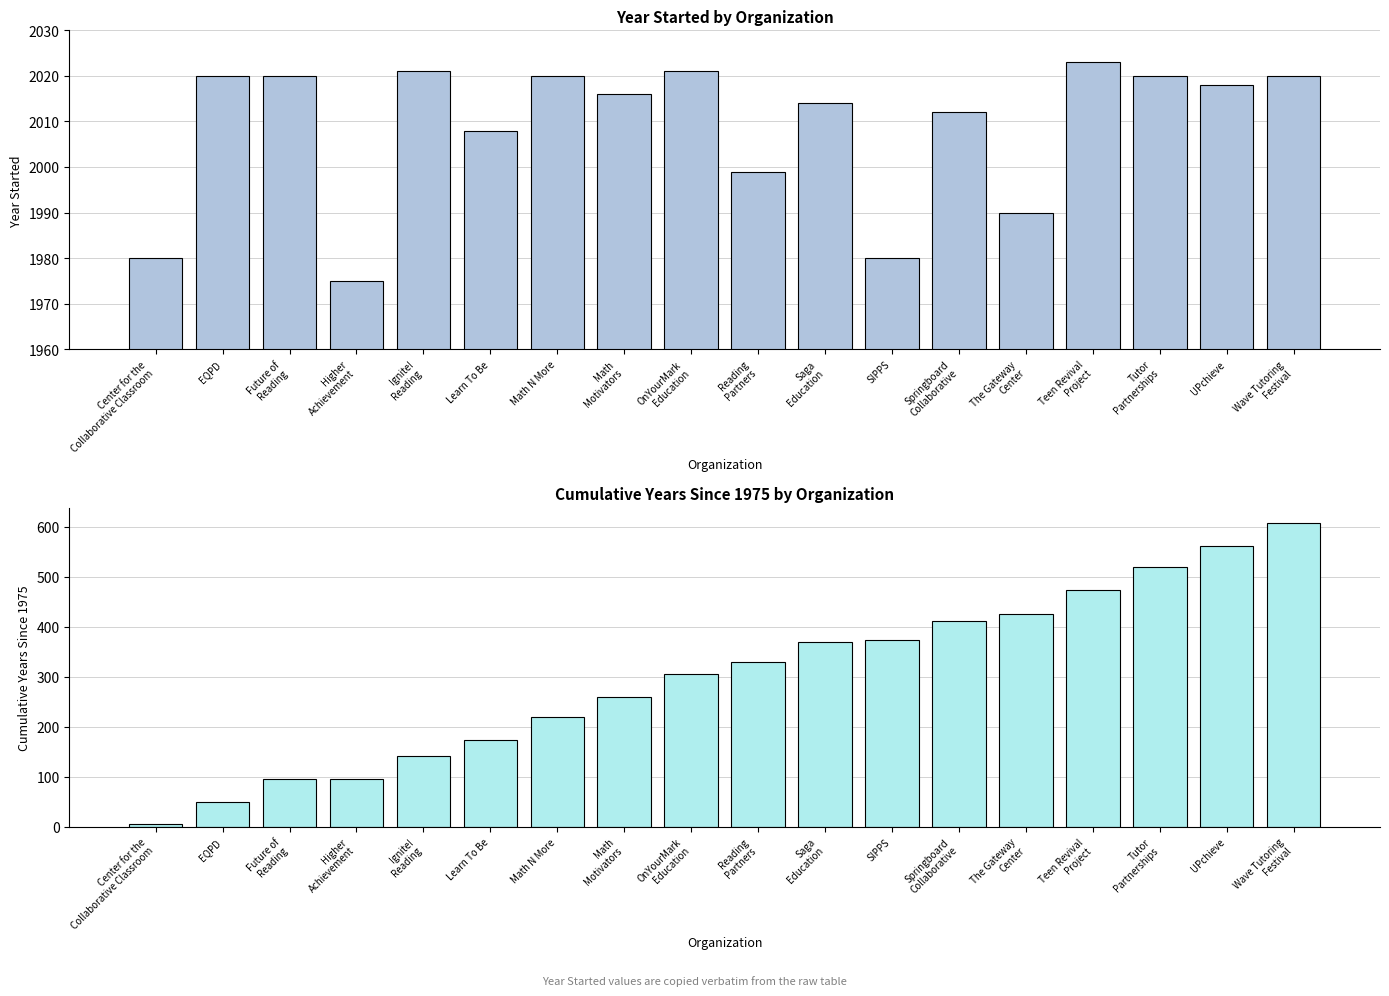

Rank the series at EQPD from lowest to highest value.

Cumulative Years Since 1975, Year Started